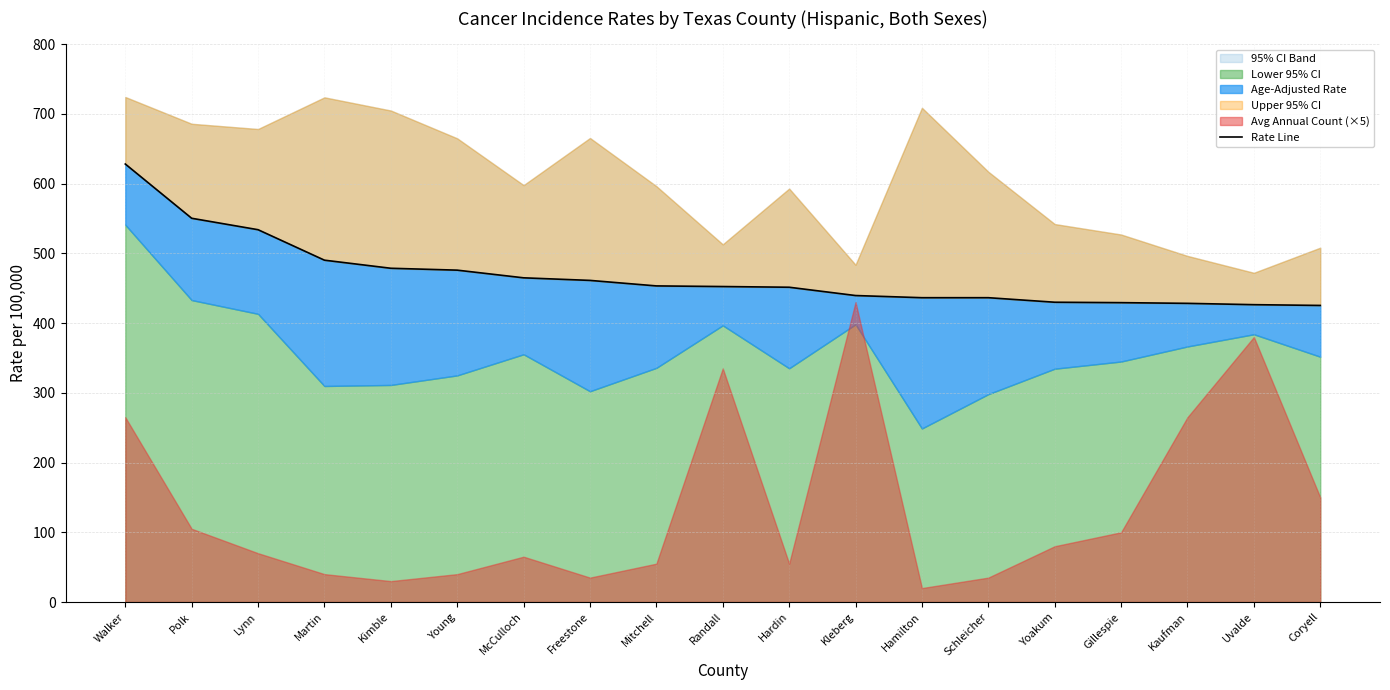

List the labels in order of value, largest first.

Walker, Polk, Lynn, Martin, Kimble, Young, McCulloch, Freestone, Mitchell, Randall, Hardin, Kleberg, Hamilton, Schleicher, Yoakum, Gillespie, Kaufman, Uvalde, Coryell